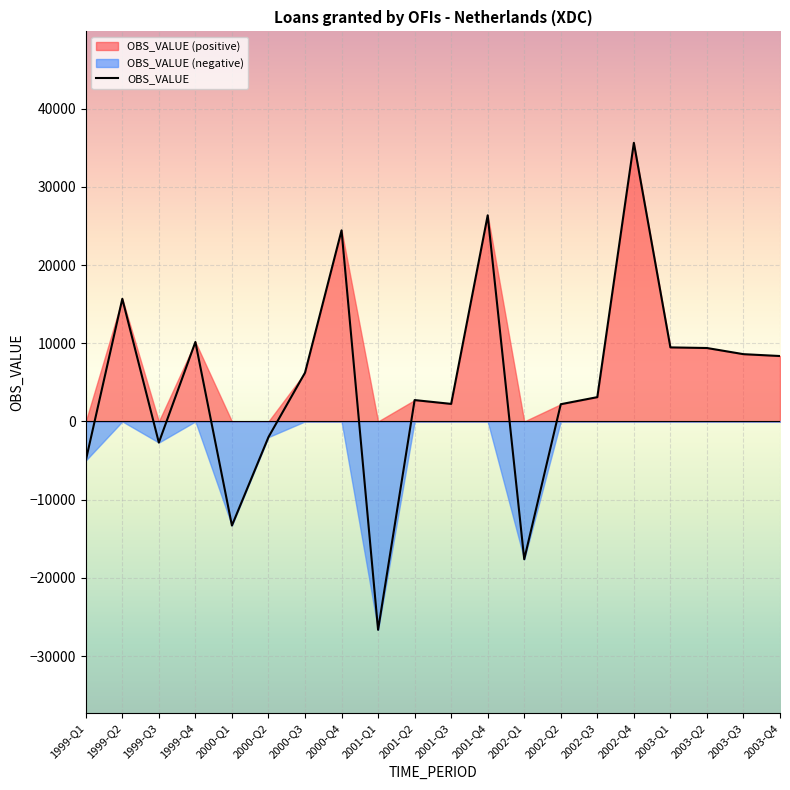

The value of OBS_VALUE at 2001-Q1 is -26647. True or false?

True